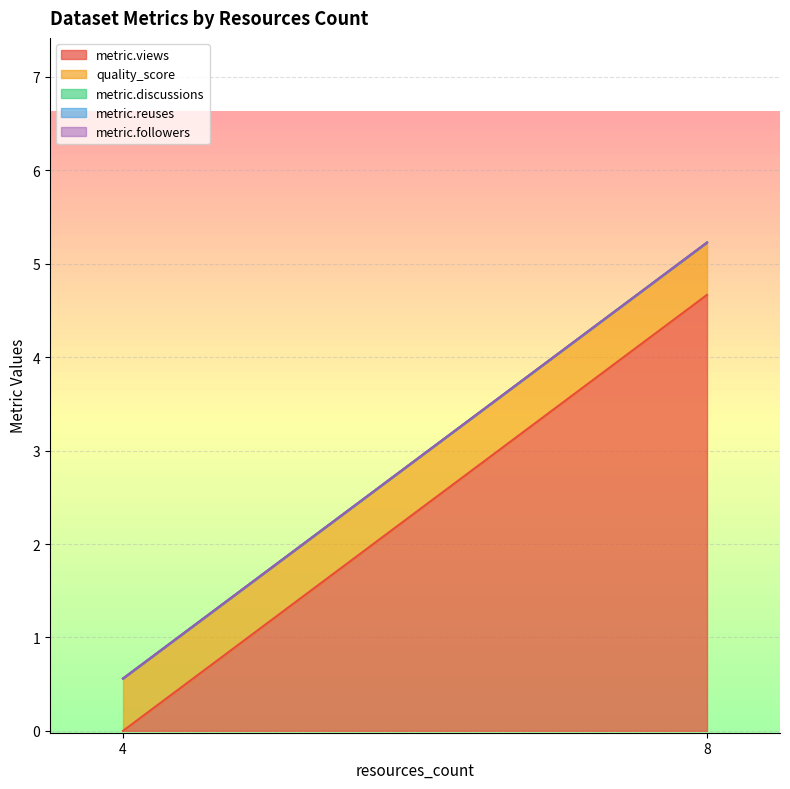

Rank the series at 4 from lowest to highest value.

metric.views, metric.discussions, metric.reuses, metric.followers, quality_score